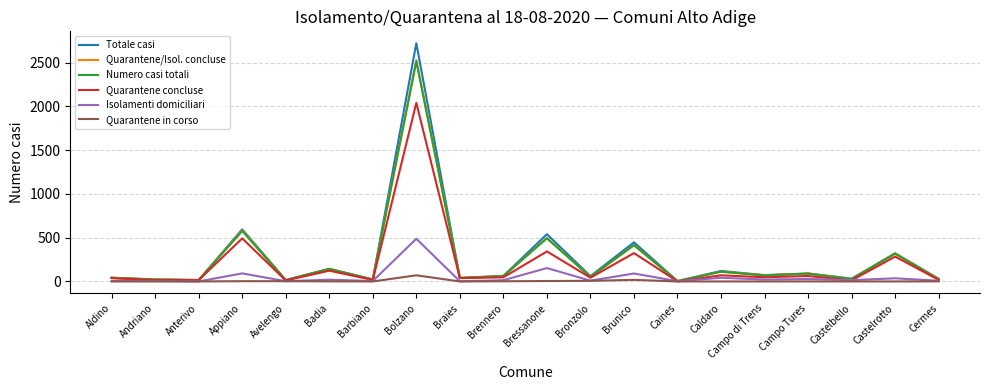

The Isolamenti domiciliari series shows 92 at Appiano. True or false?

True